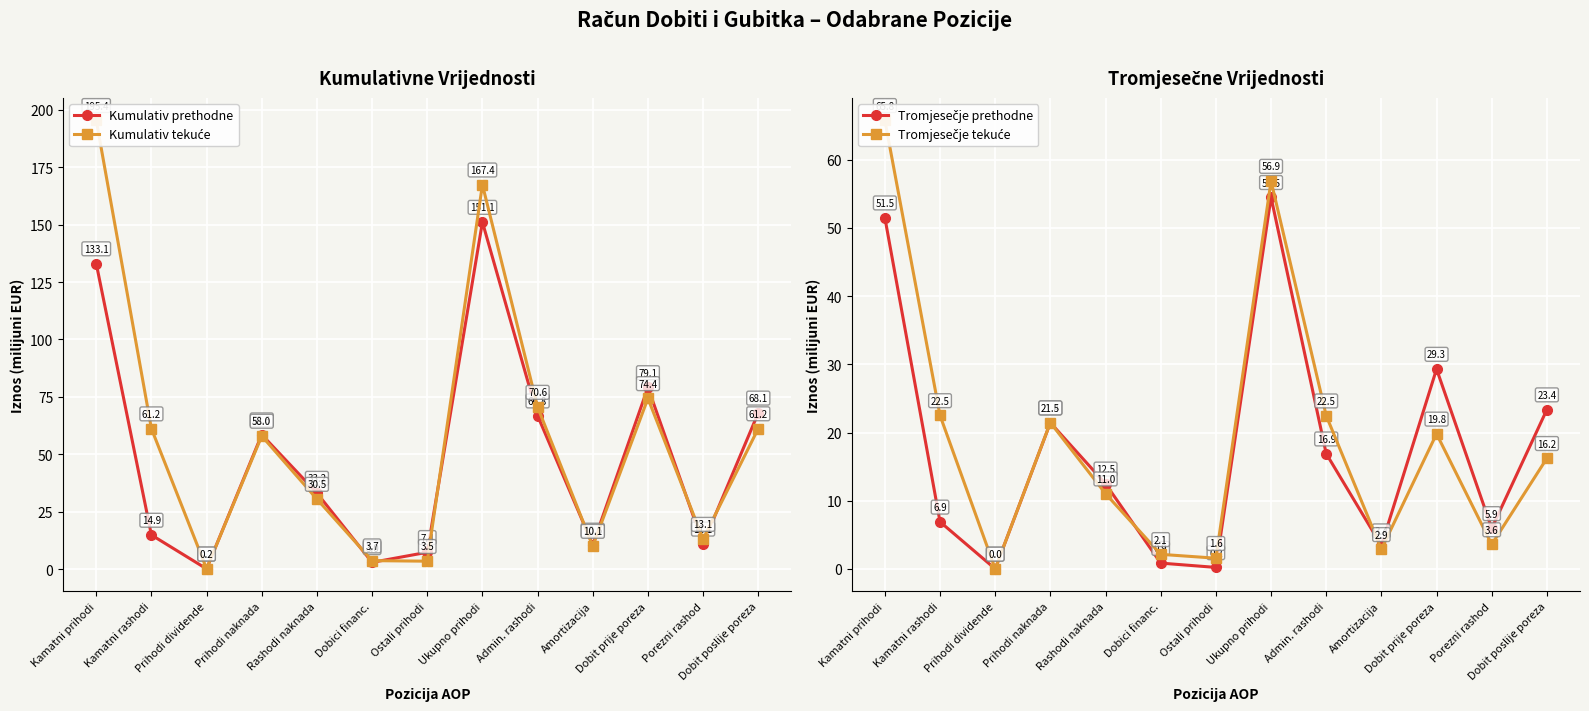

Rank the categories by Kumulativ prethodne value from lowest to highest.

Prihodi dividende, Dobici financ., Ostali prihodi, Amortizacija, Porezni rashod, Kamatni rashodi, Rashodi naknada, Prihodi naknada, Admin. rashodi, Dobit poslije poreza, Dobit prije poreza, Kamatni prihodi, Ukupno prihodi